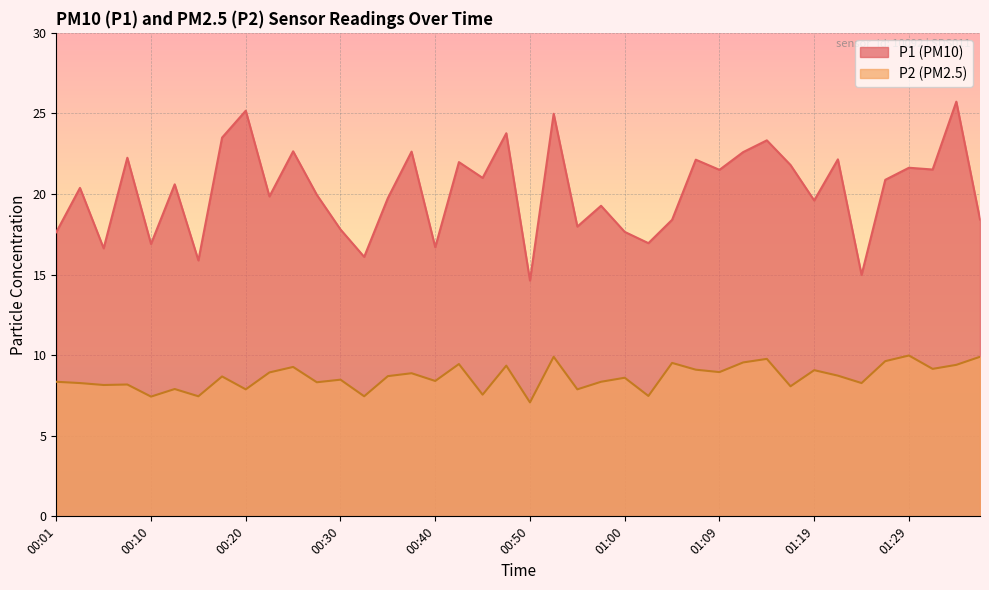

At 01:17, list the series in order from smallest to largest.

P2, P1